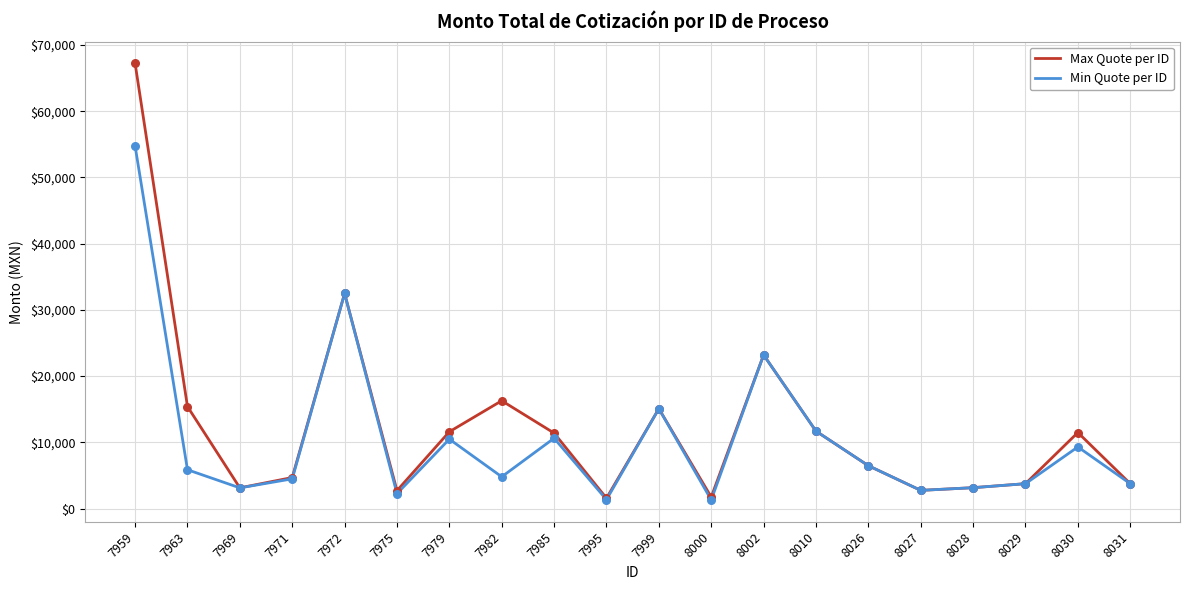

What is the total value across all series at 8029?

7516.8